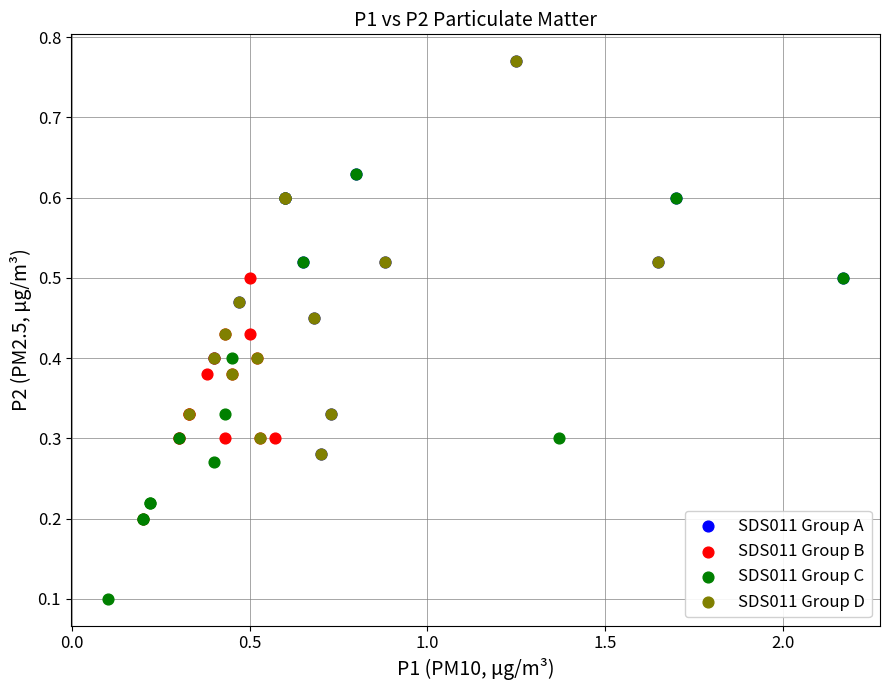

Which series contains the lowest Y value?

SDS011 Group C